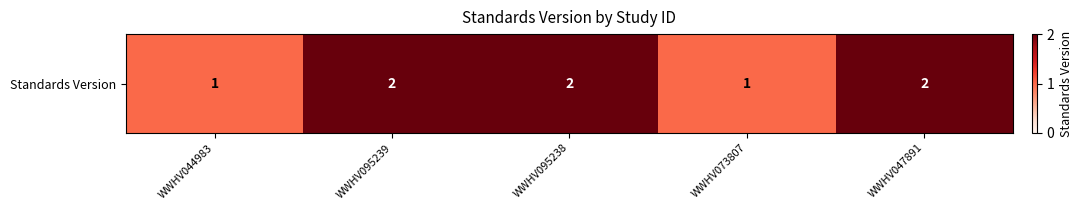

What is the difference between the second highest and second lowest values?

1